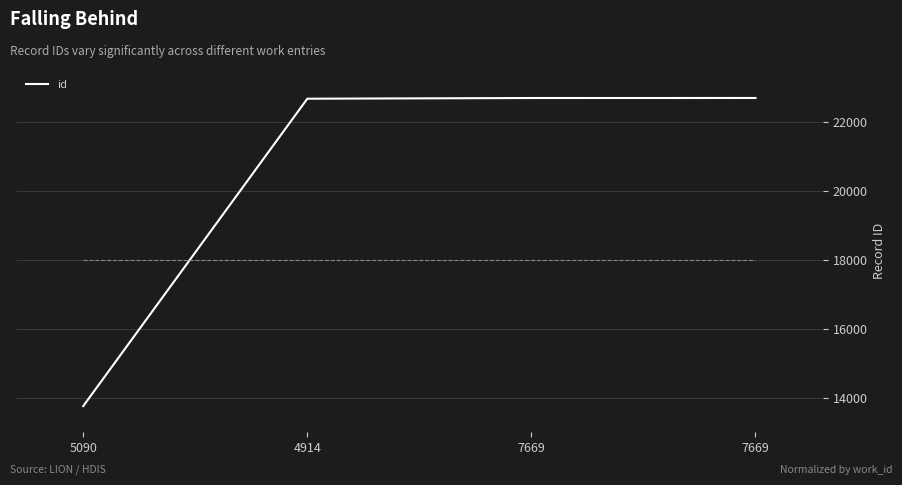

How many categories are shown in the chart?

4